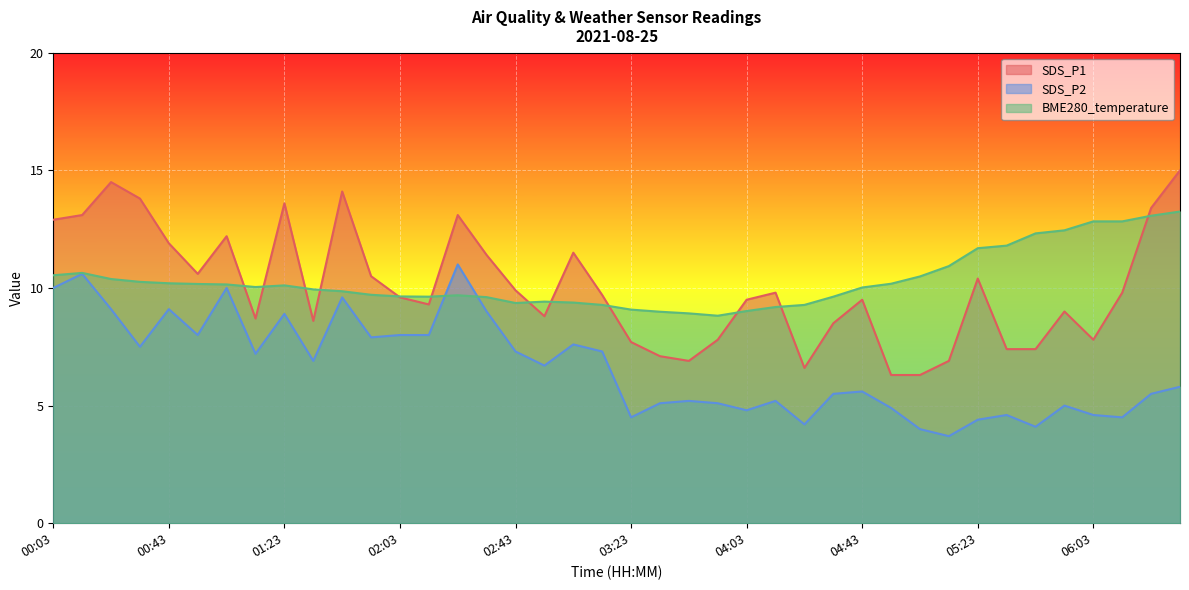

Reading right to left, list all the values displayed in this chart.

SDS_P1: 06:33=15.0	06:23=13.4	06:13=9.8	06:03=7.8	05:53=9.0	05:43=7.4	05:33=7.4	05:23=10.4	05:13=6.9	05:03=6.3	04:53=6.3	04:43=9.5	04:33=8.5	04:23=6.6	04:13=9.8	04:03=9.5	03:53=7.8	03:43=6.9	03:33=7.1	03:23=7.7	03:13=9.7	03:03=11.5	02:53=8.8	02:43=9.9	02:33=11.4	02:23=13.1	02:13=9.3	02:03=9.6	01:53=10.5	01:43=14.1	01:33=8.6	01:23=13.6	01:13=8.7	01:03=12.2	00:53=10.6	00:43=11.9	00:33=13.8	00:23=14.5	00:13=13.1	00:03=12.9
SDS_P2: 06:33=5.8	06:23=5.5	06:13=4.5	06:03=4.6	05:53=5.0	05:43=4.1	05:33=4.6	05:23=4.4	05:13=3.7	05:03=4.0	04:53=4.9	04:43=5.6	04:33=5.5	04:23=4.2	04:13=5.2	04:03=4.8	03:53=5.1	03:43=5.2	03:33=5.1	03:23=4.5	03:13=7.3	03:03=7.6	02:53=6.7	02:43=7.3	02:33=9.0	02:23=11.0	02:13=8.0	02:03=8.0	01:53=7.9	01:43=9.6	01:33=6.9	01:23=8.9	01:13=7.2	01:03=10.0	00:53=8.0	00:43=9.1	00:33=7.5	00:23=9.1	00:13=10.6	00:03=10.0
BME280_temperature: 06:33=13.2	06:23=13.1	06:13=12.8	06:03=12.8	05:53=12.4	05:43=12.3	05:33=11.8	05:23=11.7	05:13=10.9	05:03=10.5	04:53=10.2	04:43=10.0	04:33=9.6	04:23=9.3	04:13=9.2	04:03=9.0	03:53=8.8	03:43=8.9	03:33=9.0	03:23=9.1	03:13=9.3	03:03=9.4	02:53=9.4	02:43=9.4	02:33=9.6	02:23=9.7	02:13=9.6	02:03=9.6	01:53=9.7	01:43=9.9	01:33=9.9	01:23=10.1	01:13=10.0	01:03=10.2	00:53=10.2	00:43=10.2	00:33=10.3	00:23=10.4	00:13=10.6	00:03=10.5